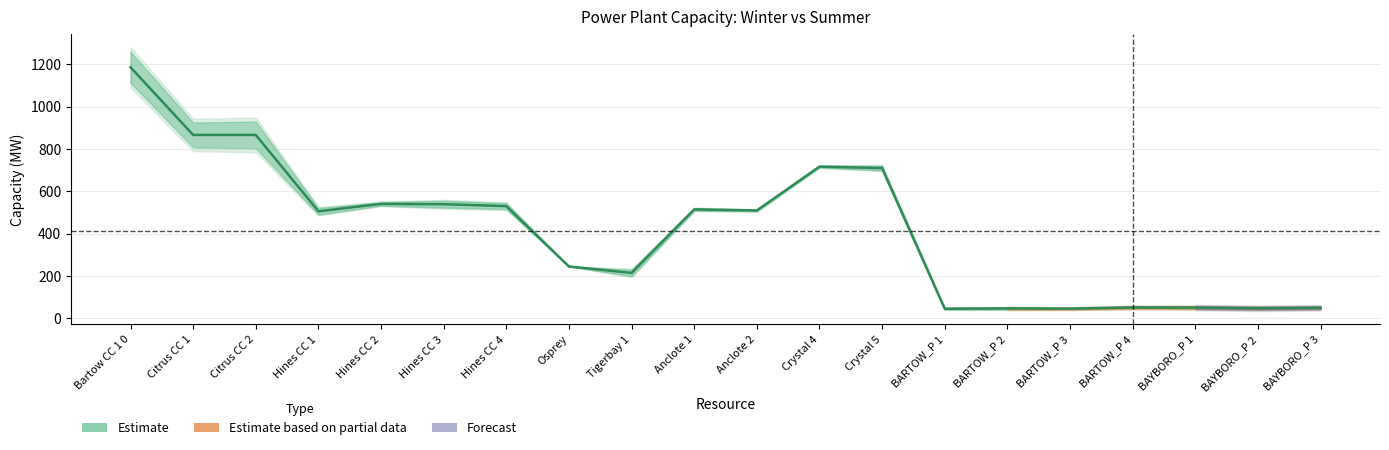

What is the change in value from Anclote 2 to BARTOW_P 3?

-463.5